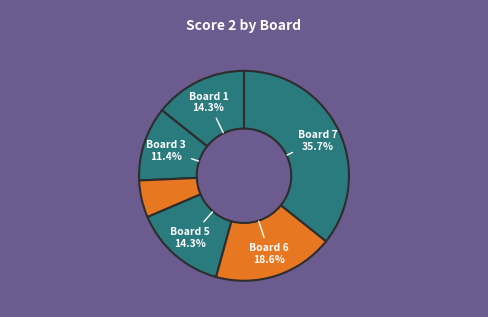

To the nearest percent, what is the average slice percentage?

14%